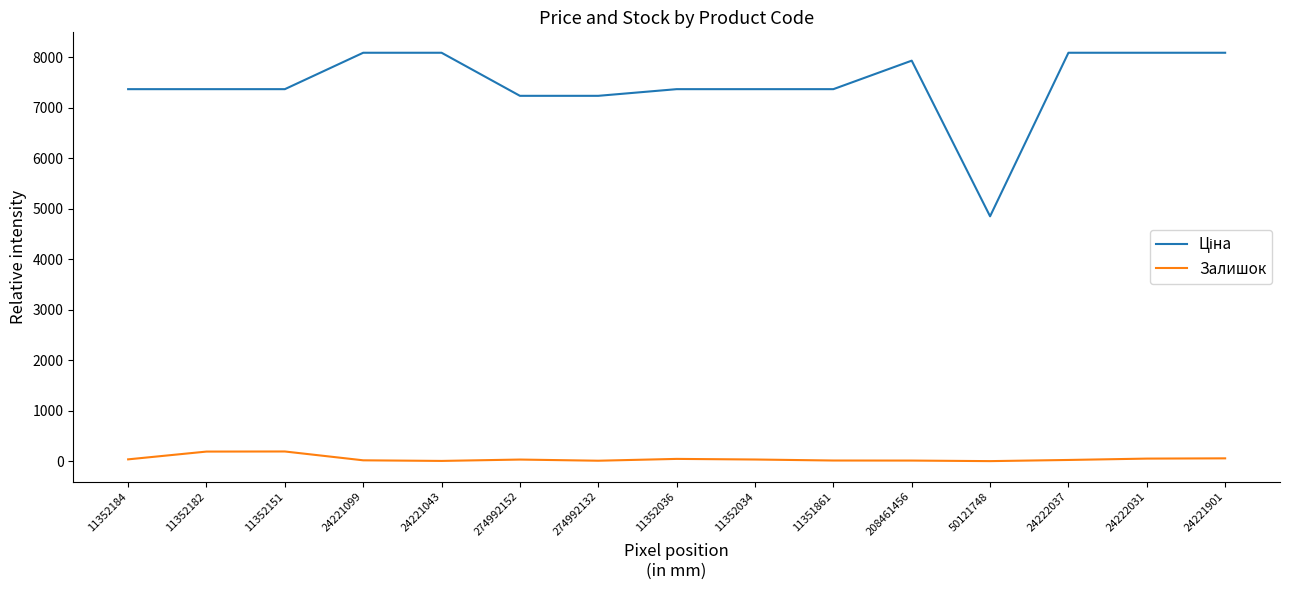

Is it true that Залишок equals 0.0 at 50121748?

True